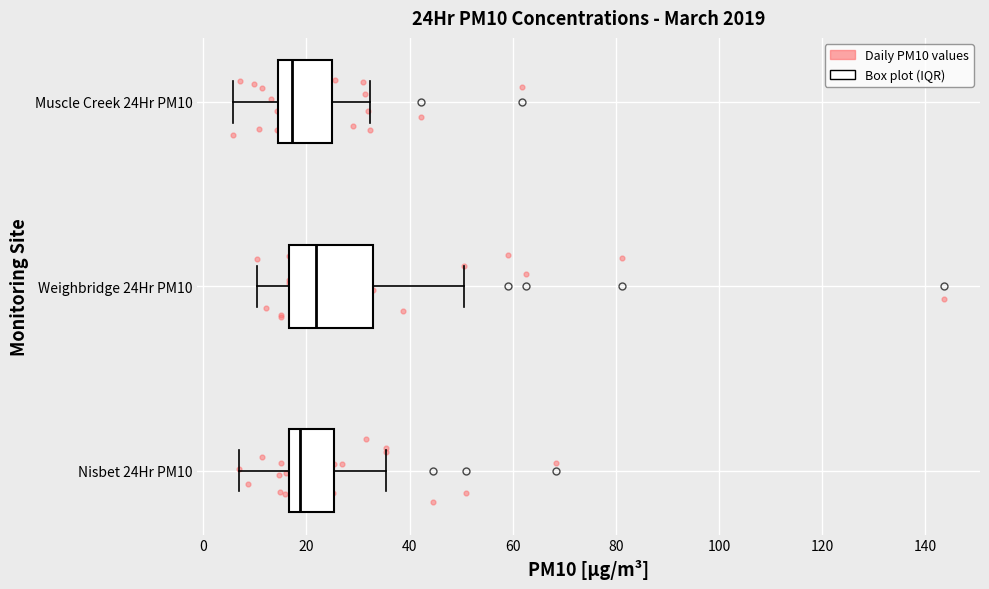

Where does the median line of the box for Nisbet 24Hr PM10 sit on the x-axis? The values are not printed on the chart, so give them approximately, as read against the axis.

18